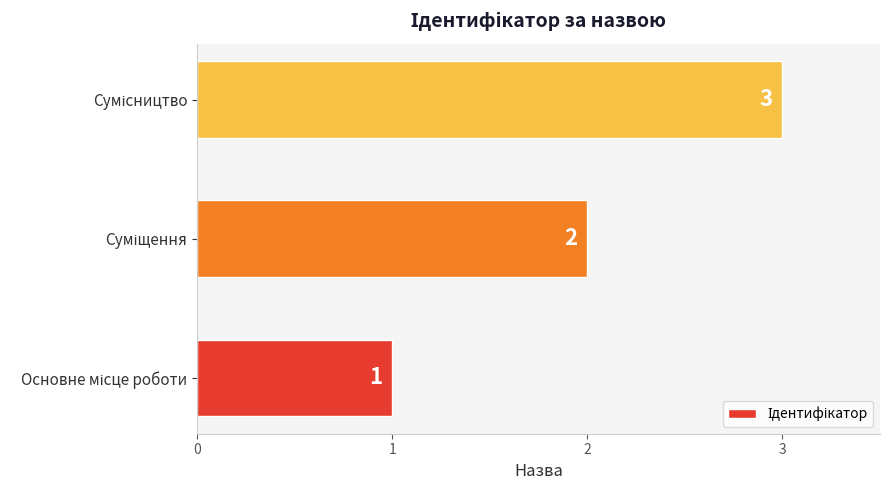

What is the greatest value displayed?

3